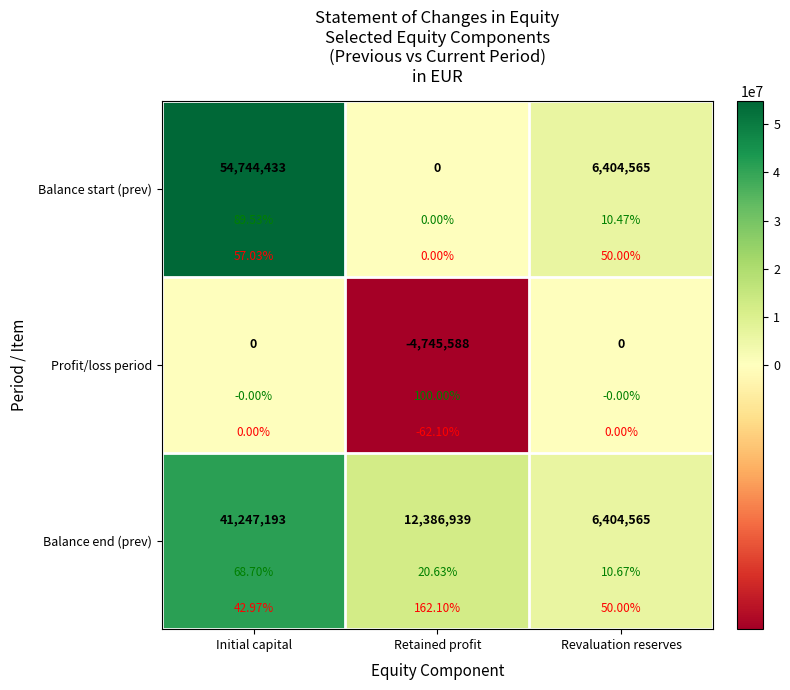

What is the difference between the maximum and minimum values in the Balance end (prev) series?

34842628